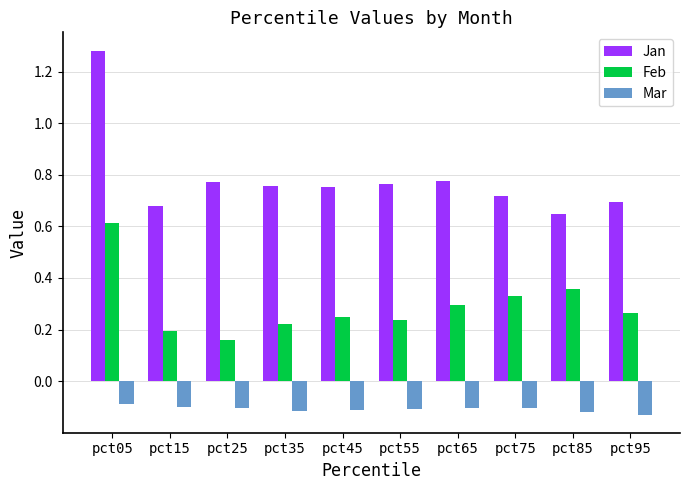

What are all the series names shown in the legend?

Jan, Feb, Mar